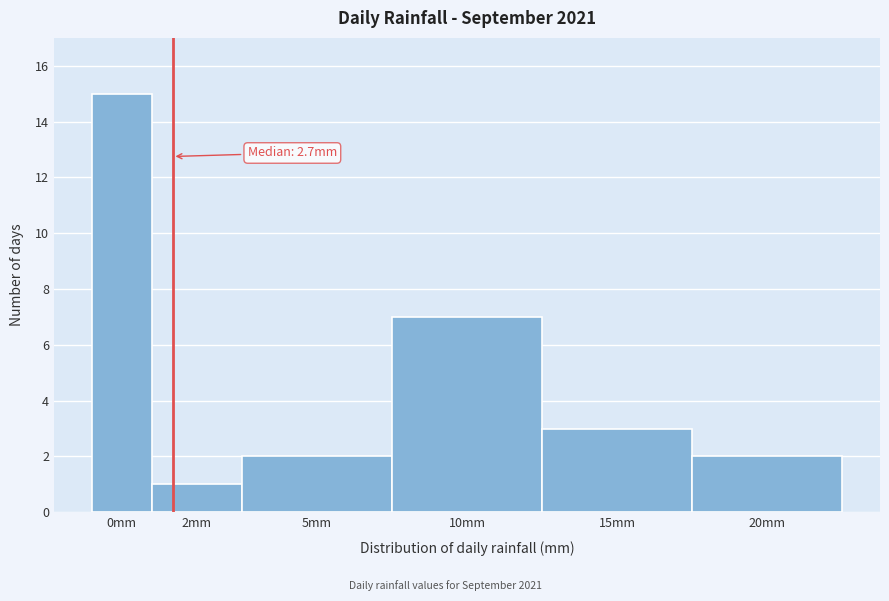

Reading left to right, transcribe all the data shown in this chart.

0mm=15	2mm=1	5mm=2	10mm=7	15mm=3	20mm=2